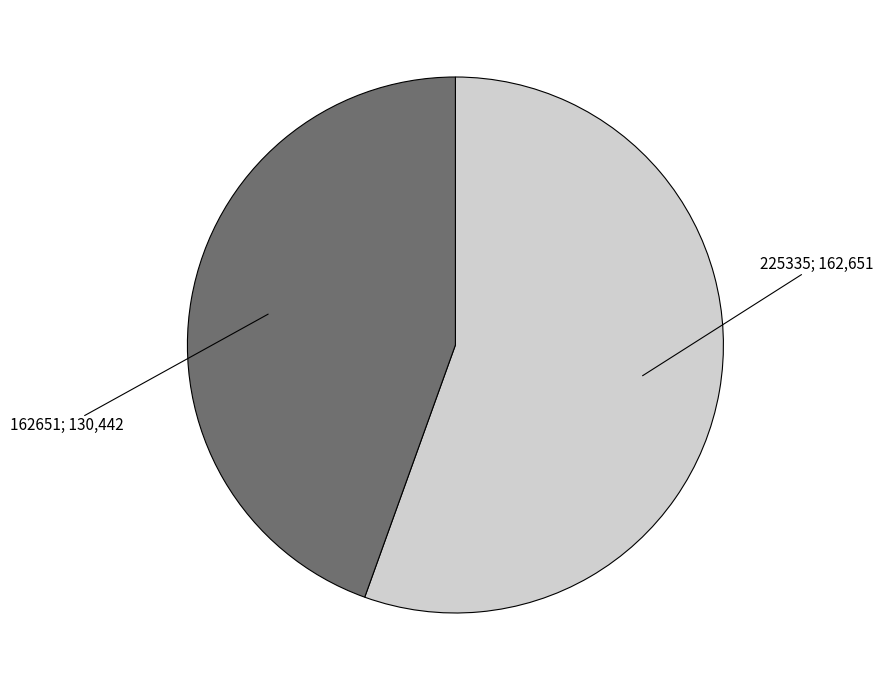

Count the number of slices in the pie.

2